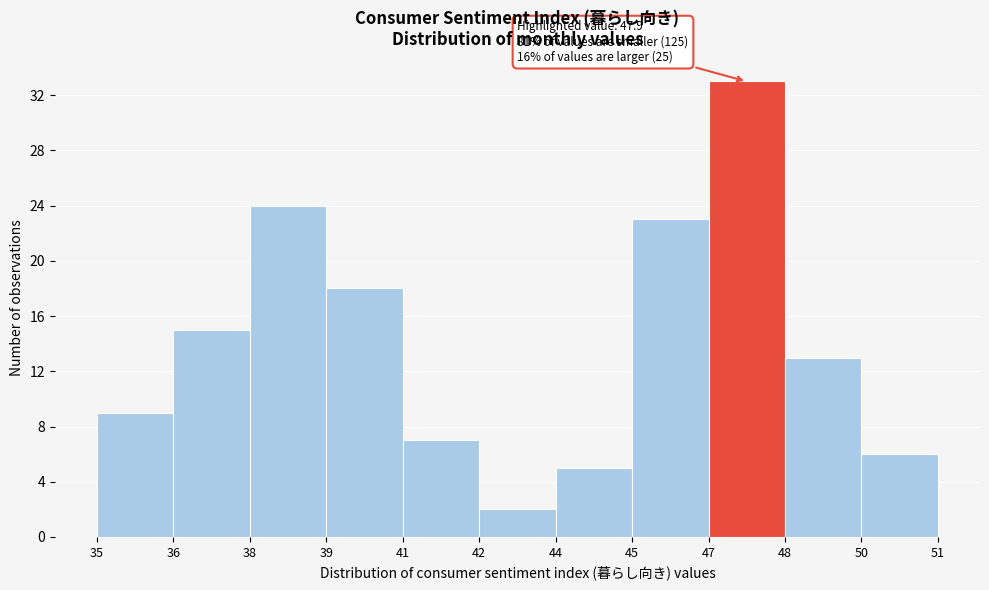

Reading left to right, extract all data points from this chart.

9	15	24	18	7	2	5	23	33	13	6